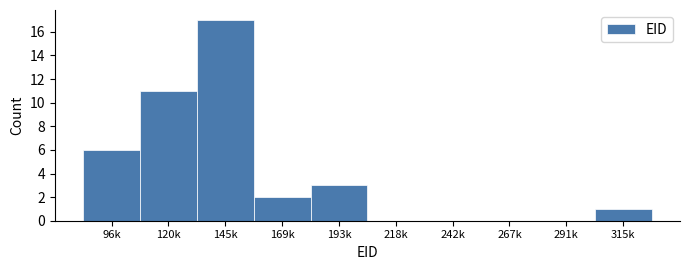

Reading left to right, extract all data points from this chart.

96k=6	120k=11	145k=17	169k=2	193k=3	218k=0	242k=0	267k=0	291k=0	315k=1